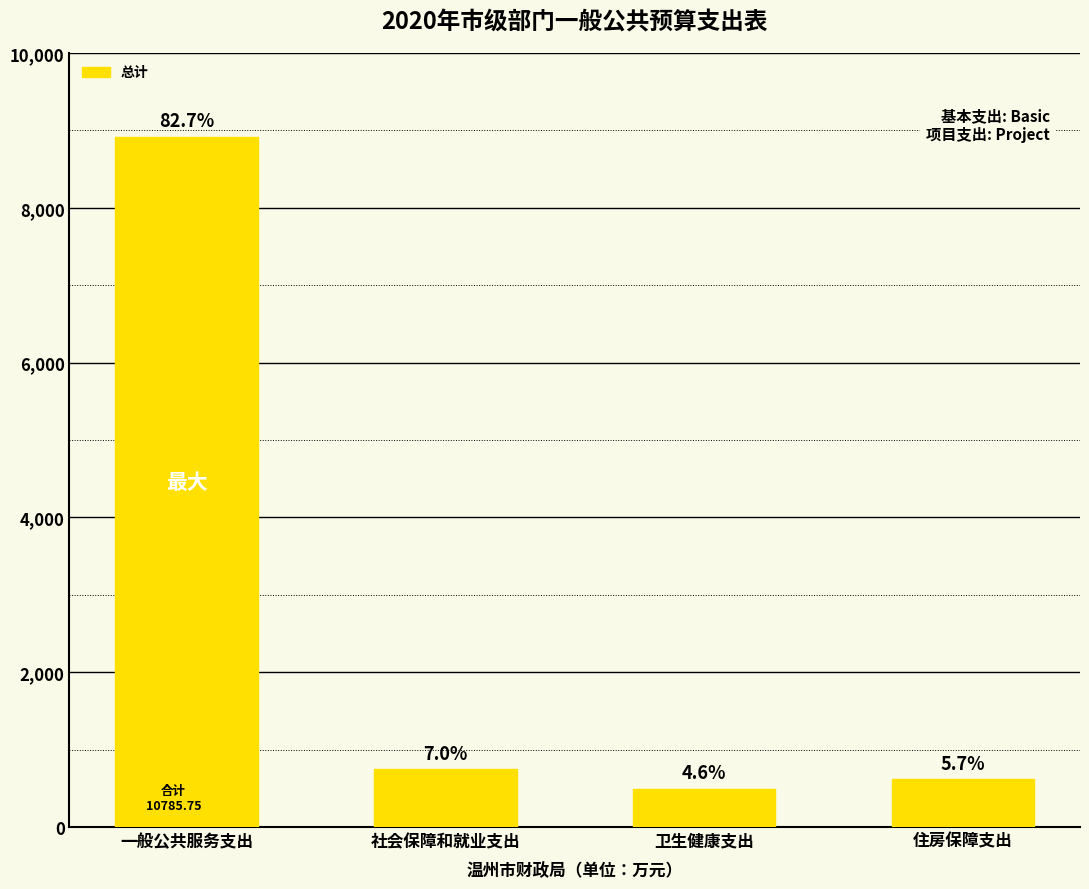

What is the label of the 3rd bar from the left?

卫生健康支出